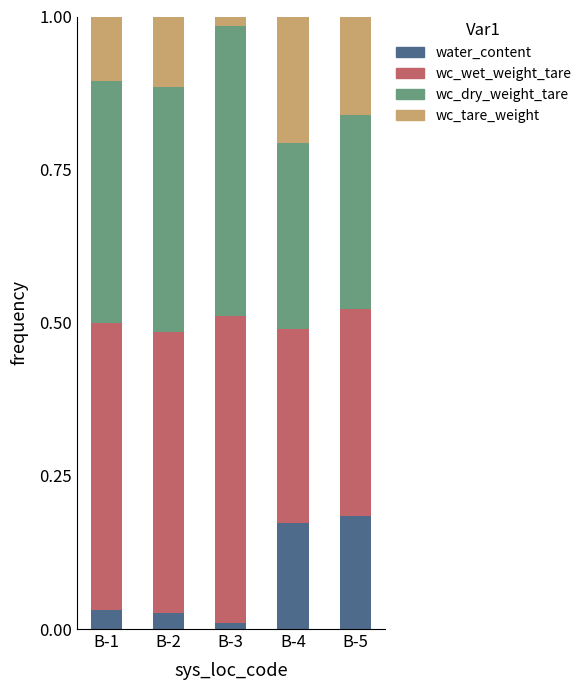

The value of water_content at B-5 is 0.1. True or false?

False